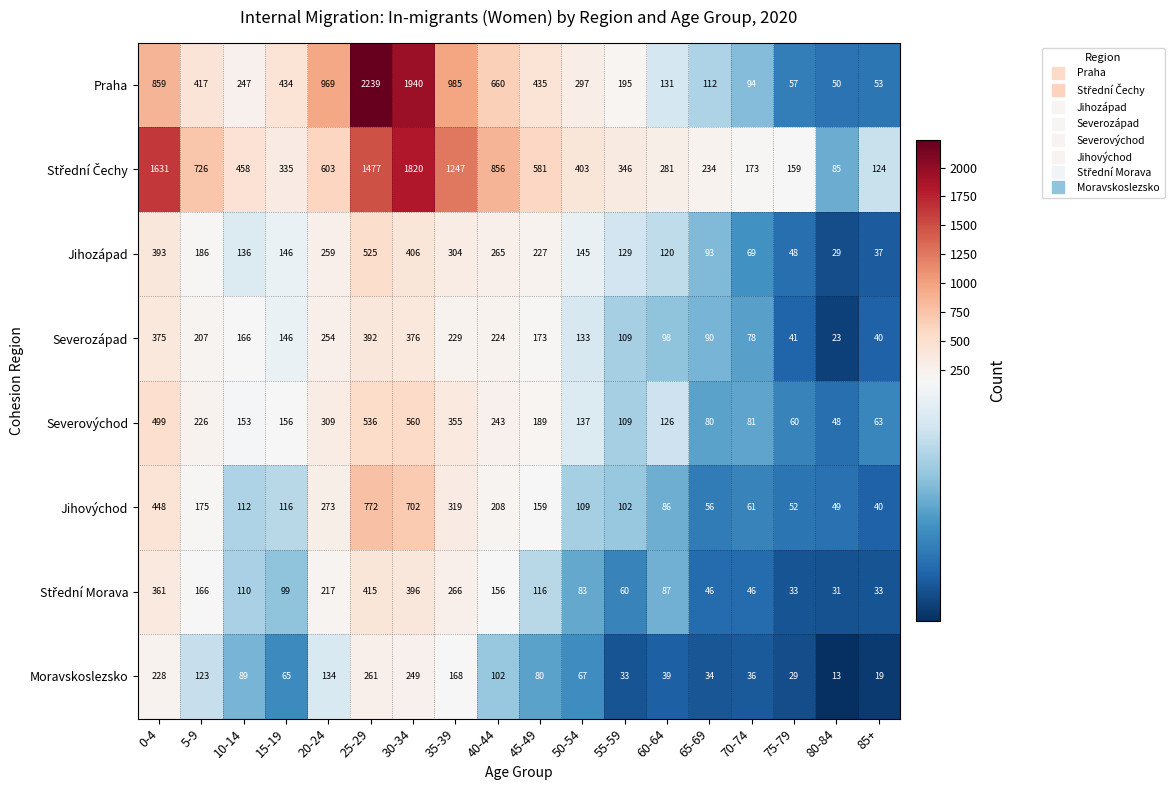

At which category does the chart reach its peak across all series?

25-29